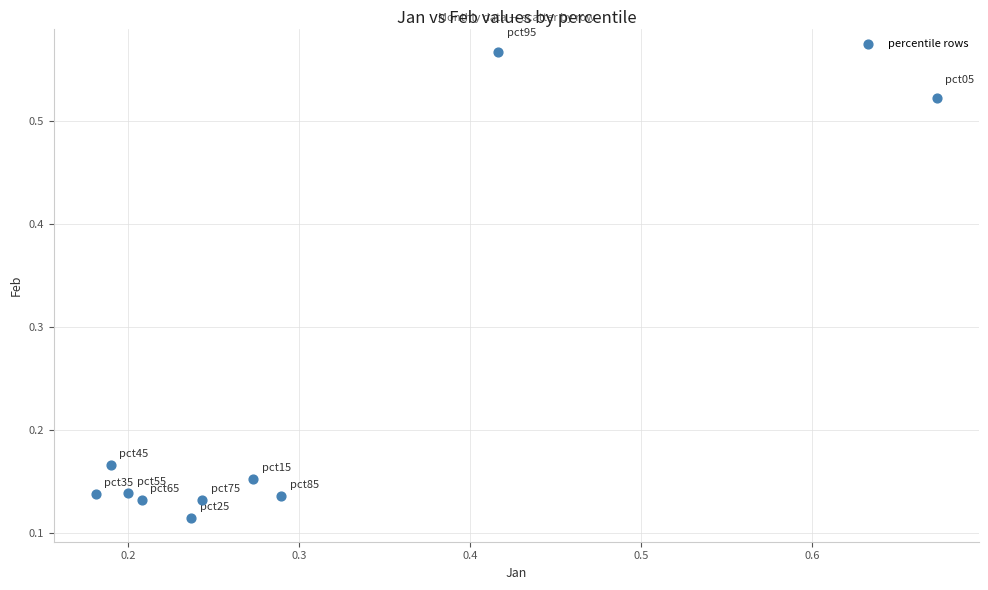

What is the average X value?

0.3